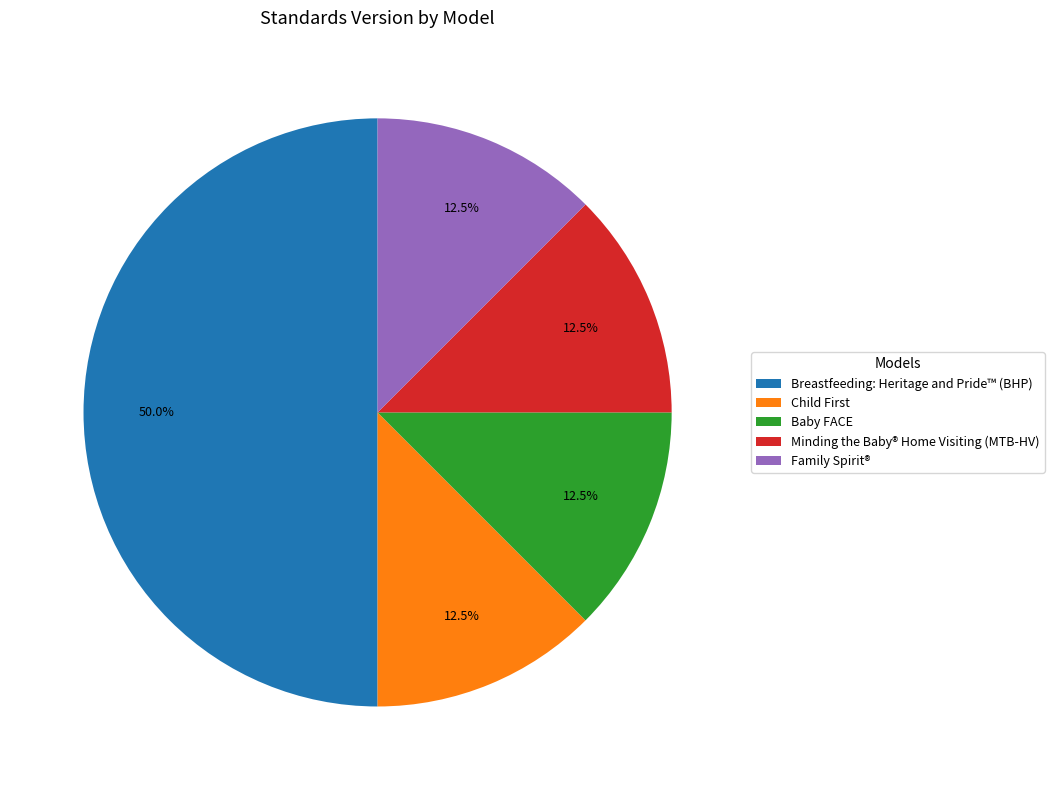

Count the number of slices in the pie.

5